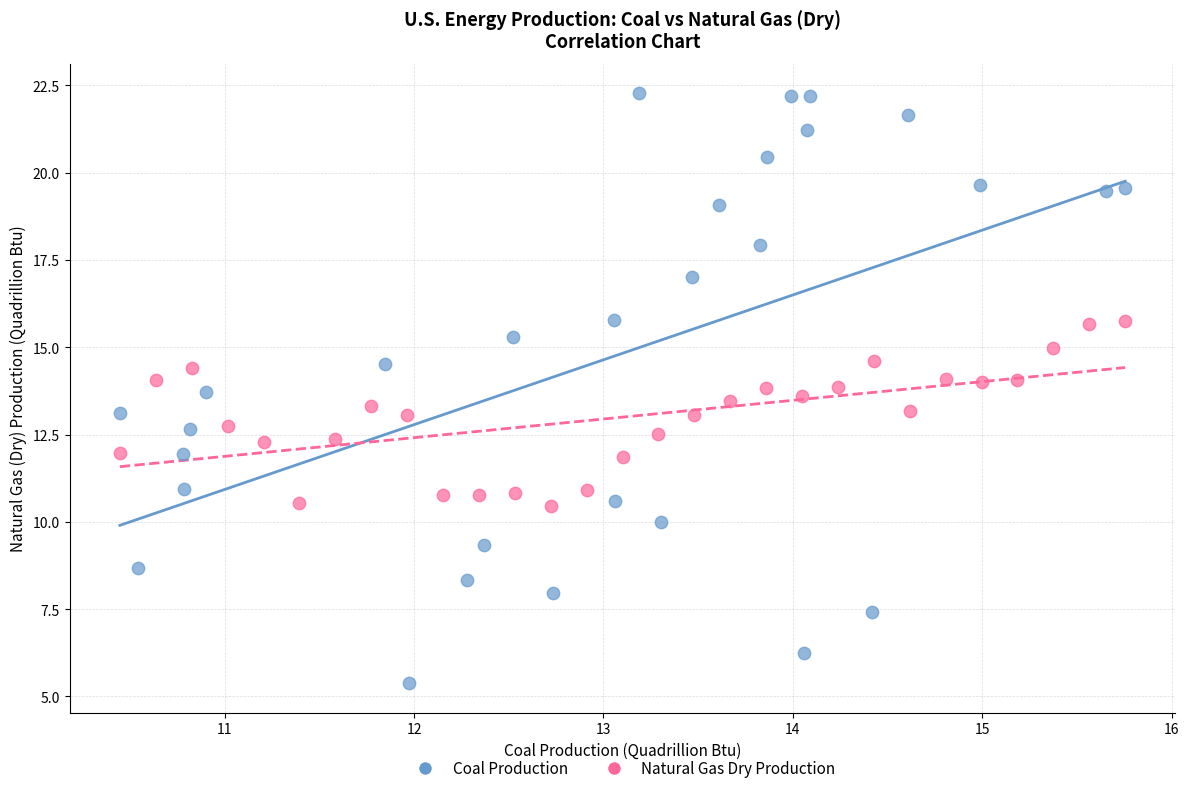

Which series contains the highest Y value?

Coal Production